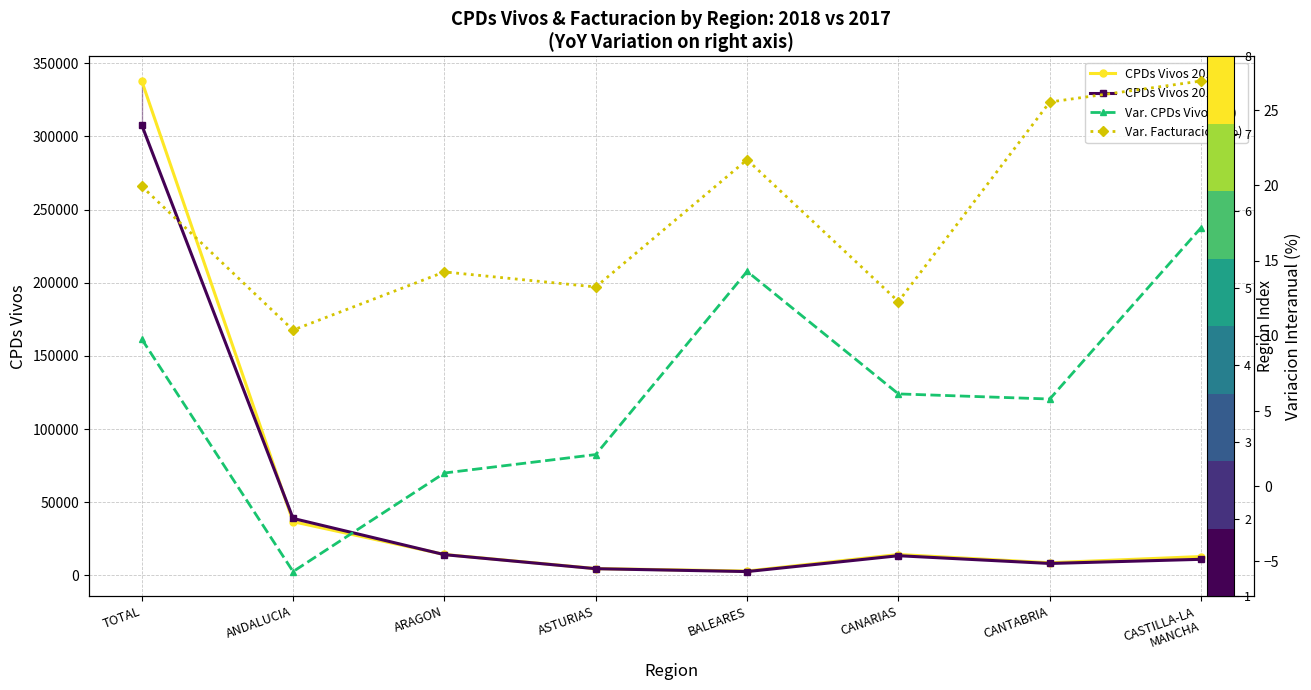

At which category does CPDs Vivos 2017 reach its first local peak?

CANARIAS